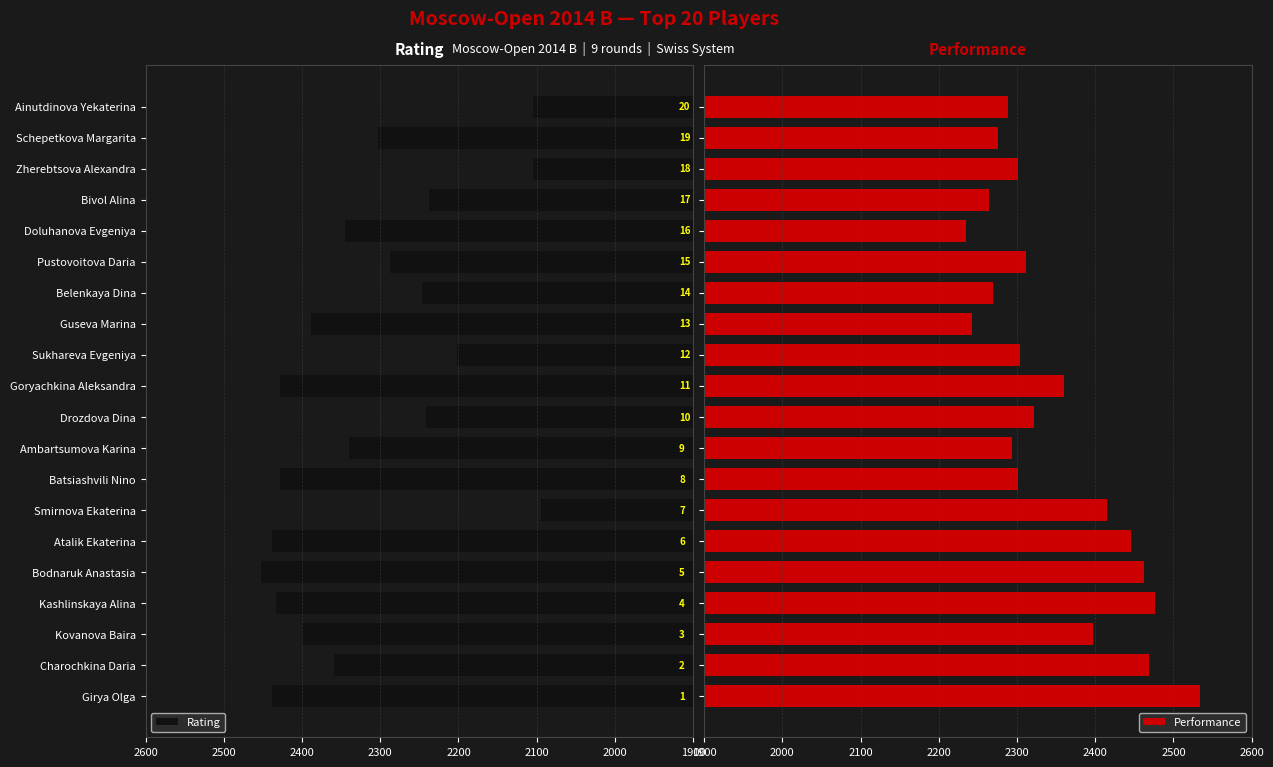

What is the difference between the maximum and minimum values in the Performance series?

299